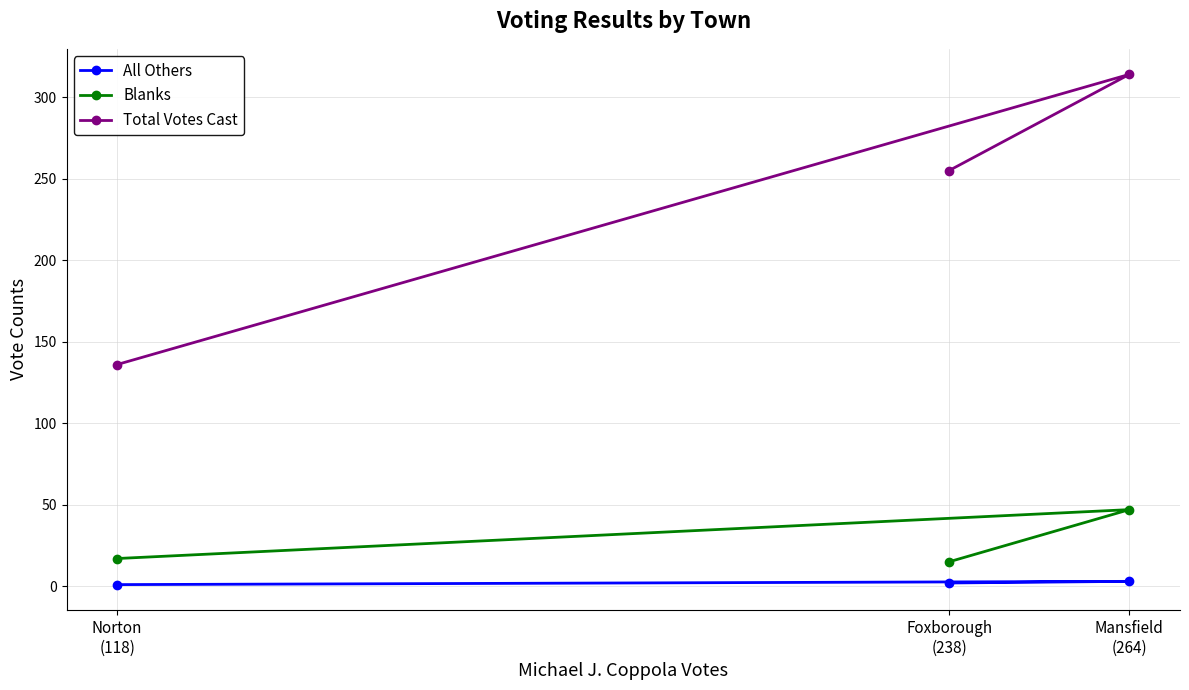

List the labels in order of All Others value, largest first.

Mansfield
(264), Foxborough
(238), Norton
(118)